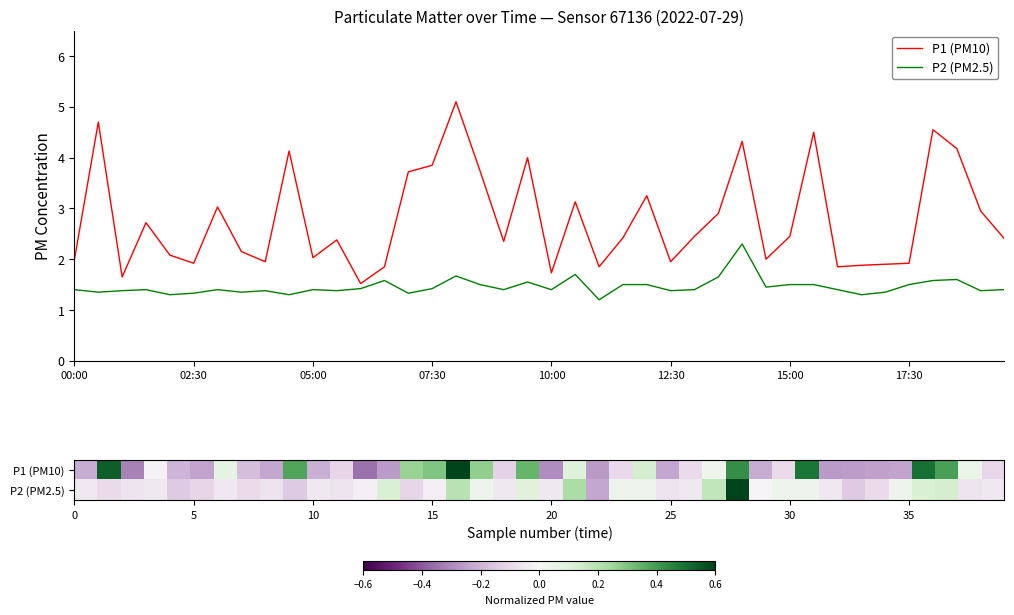

How many data points does each series have?

40